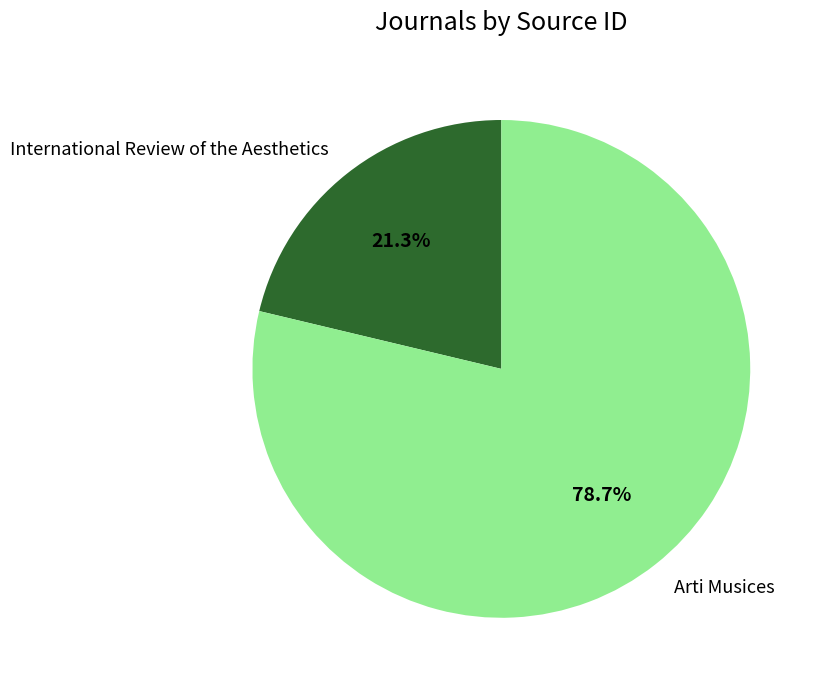

Is there any slice that represents more than half of the pie?

Yes